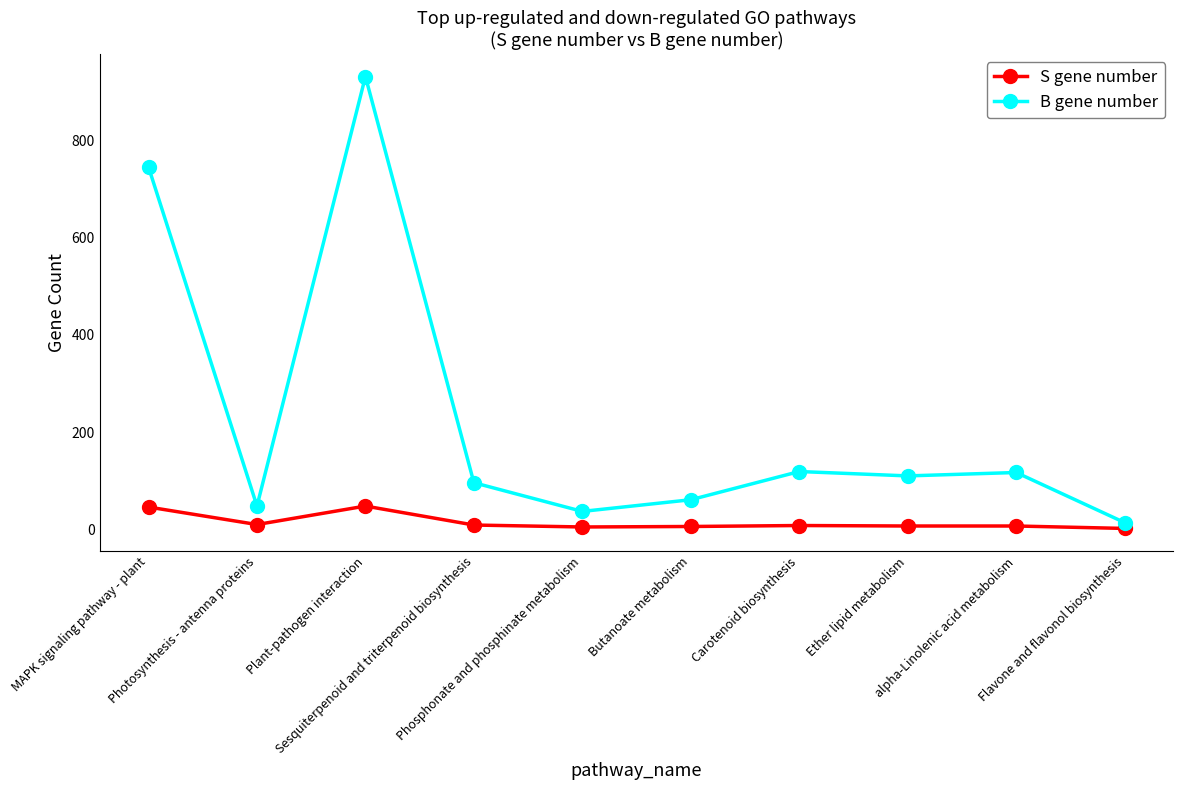

True or false: S gene number has more than 1 interior local peaks.

True